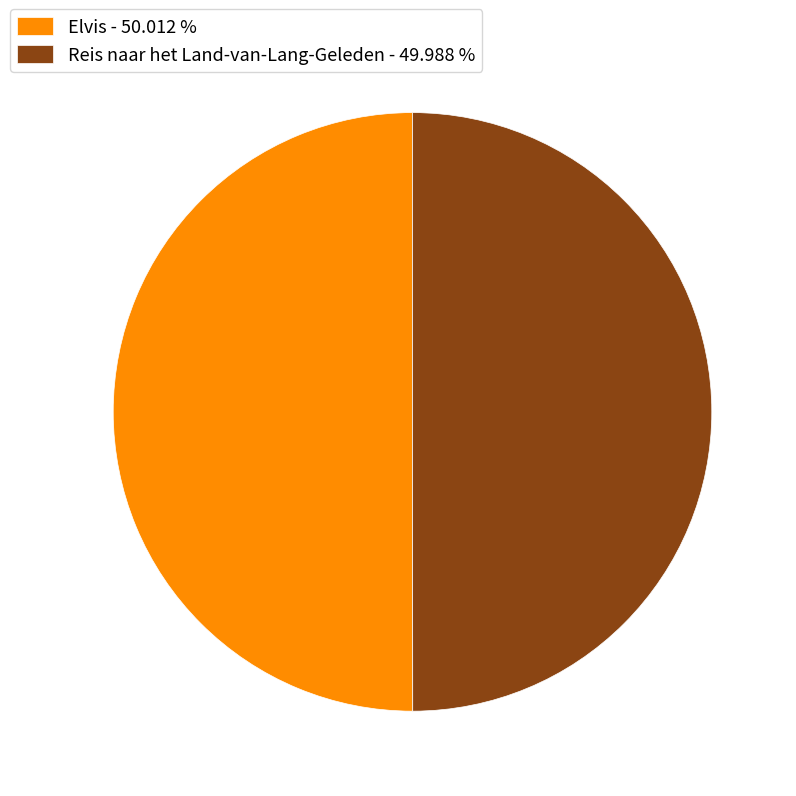

How many segments does this pie chart have?

2